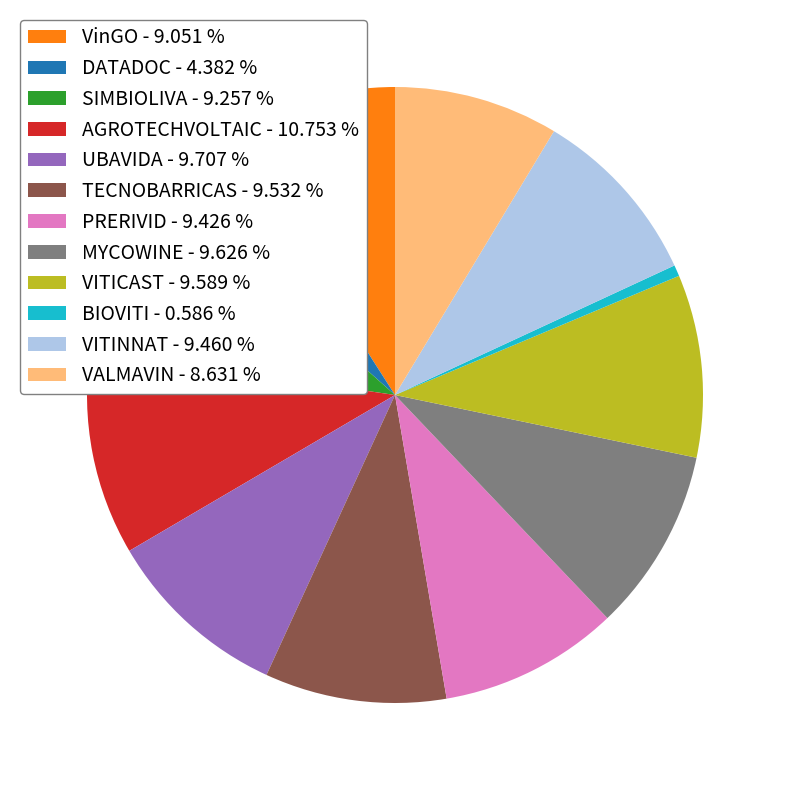

Is the sum of DATADOC - 4.382 % and VITICAST - 9.589 % greater than half?

No